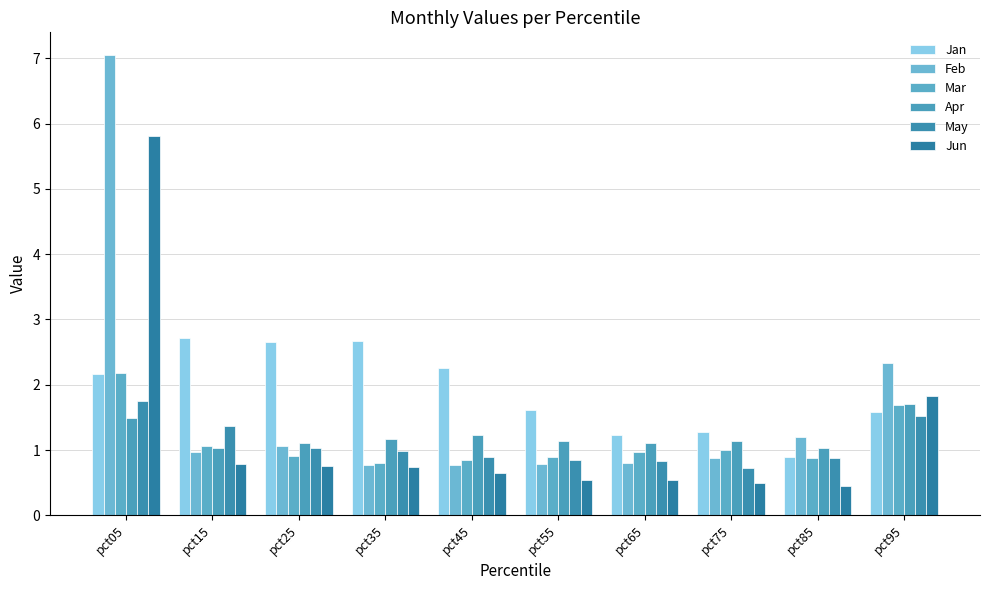

What is the approximate value of Feb at pct25?

1.1